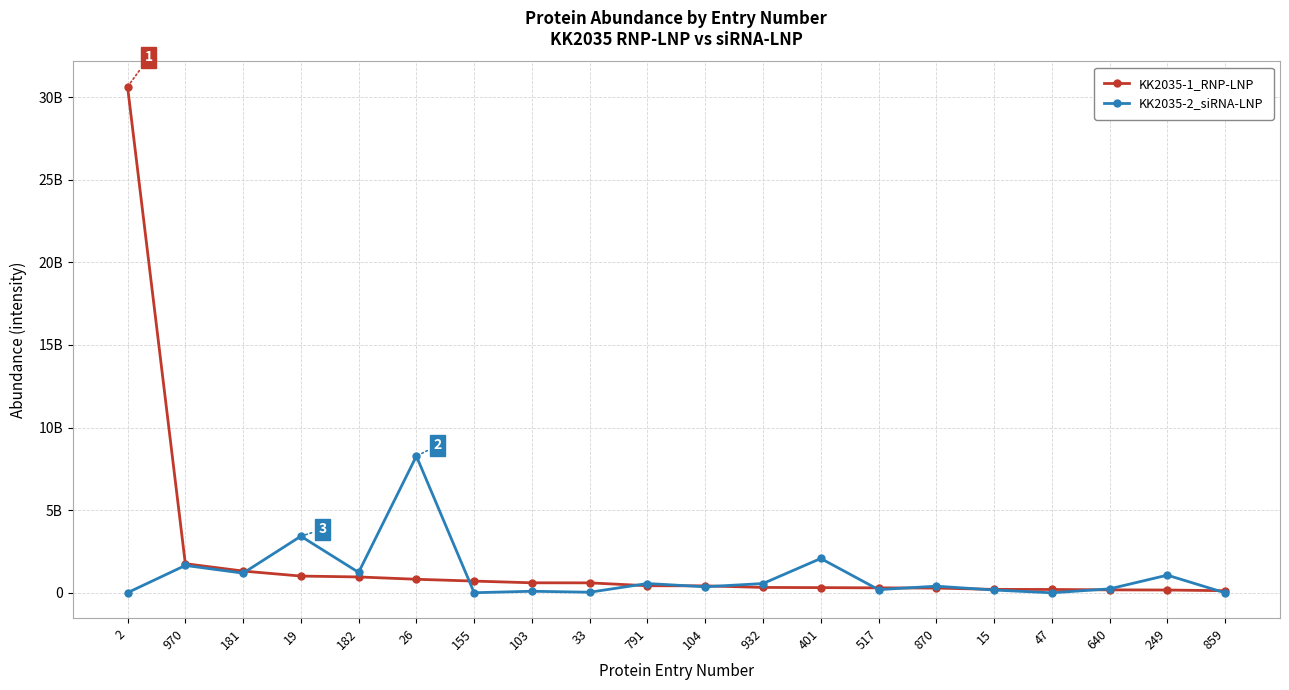

What is the difference between the maximum and minimum values in the KK2035-1_RNP-LNP series?

30494138000